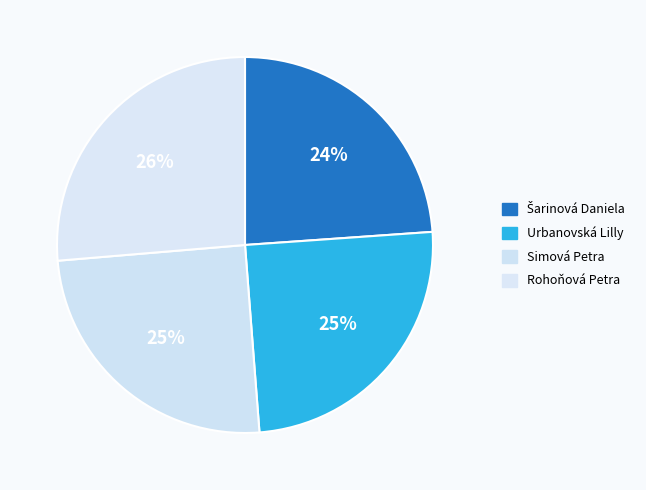

How many segments does this pie chart have?

4